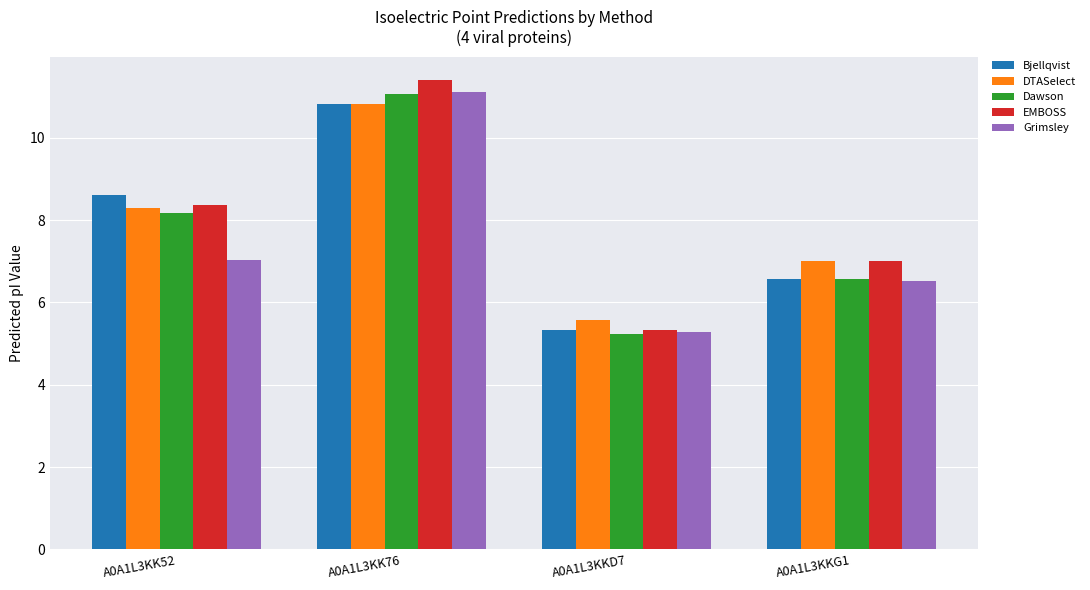

What is the minimum value shown in the chart?

5.2